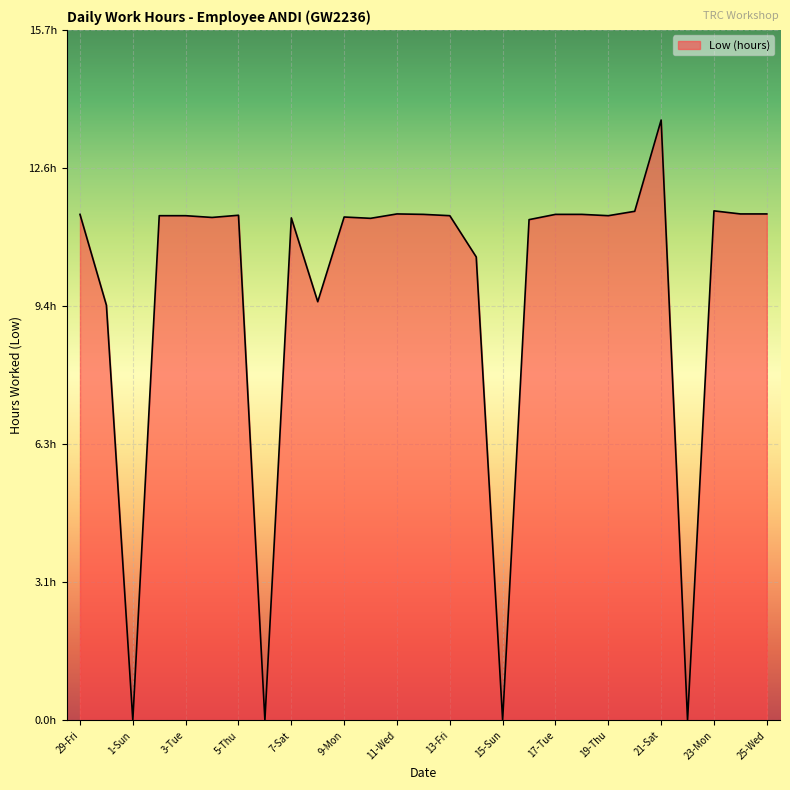

Is this an area chart (filled region under the line)?

Yes